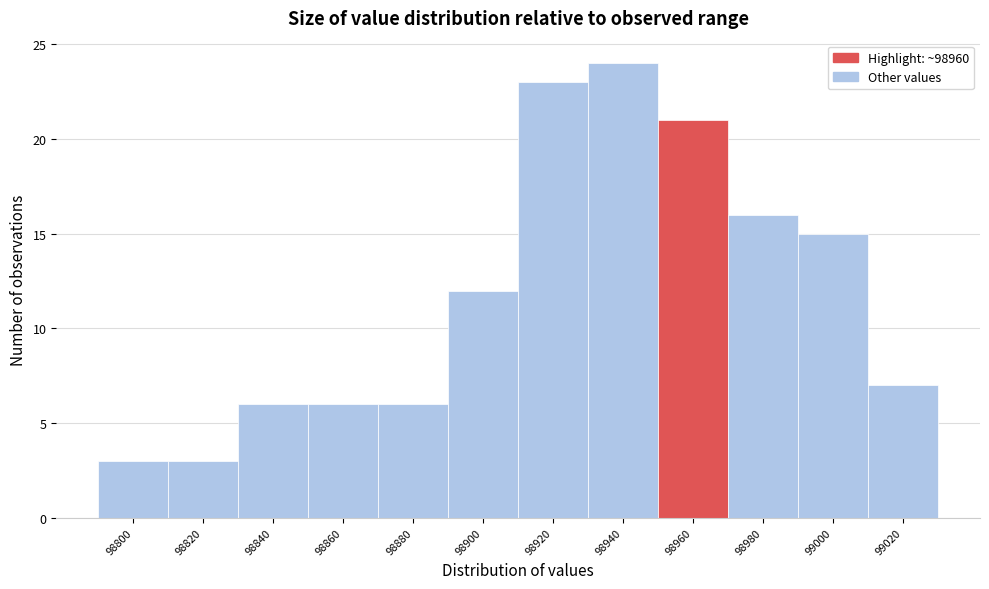

Reading right to left, extract all data points from this chart.

7	15	16	21	24	23	12	6	6	6	3	3